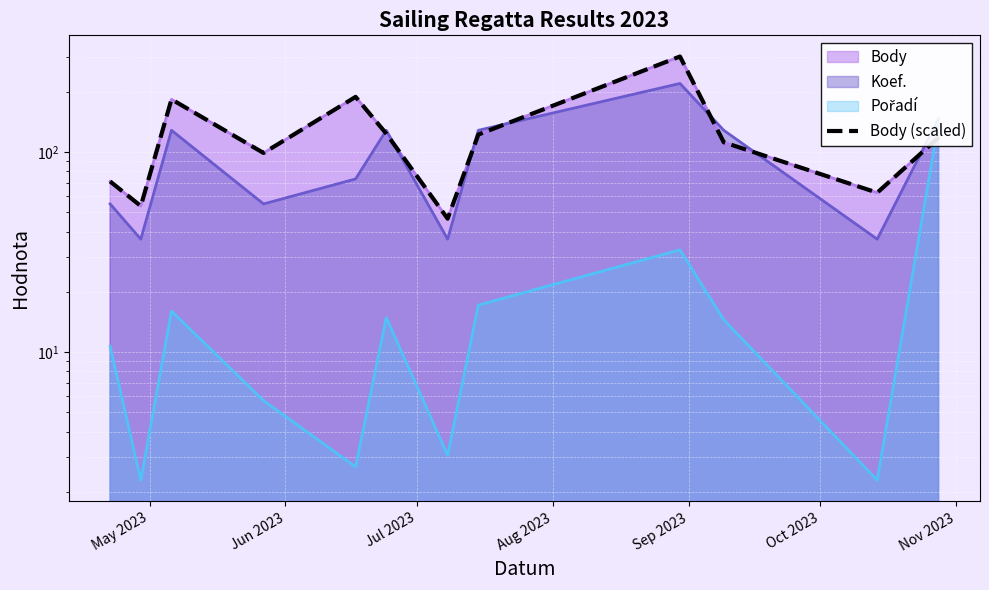

What is the difference between the maximum and minimum values?

253.6